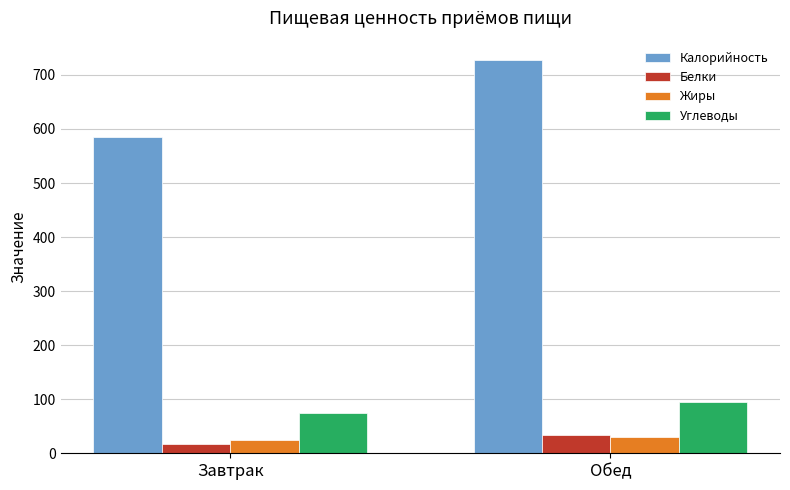

Is the value of Калорийность at Обед greater than the value of Белки at Завтрак?

Yes